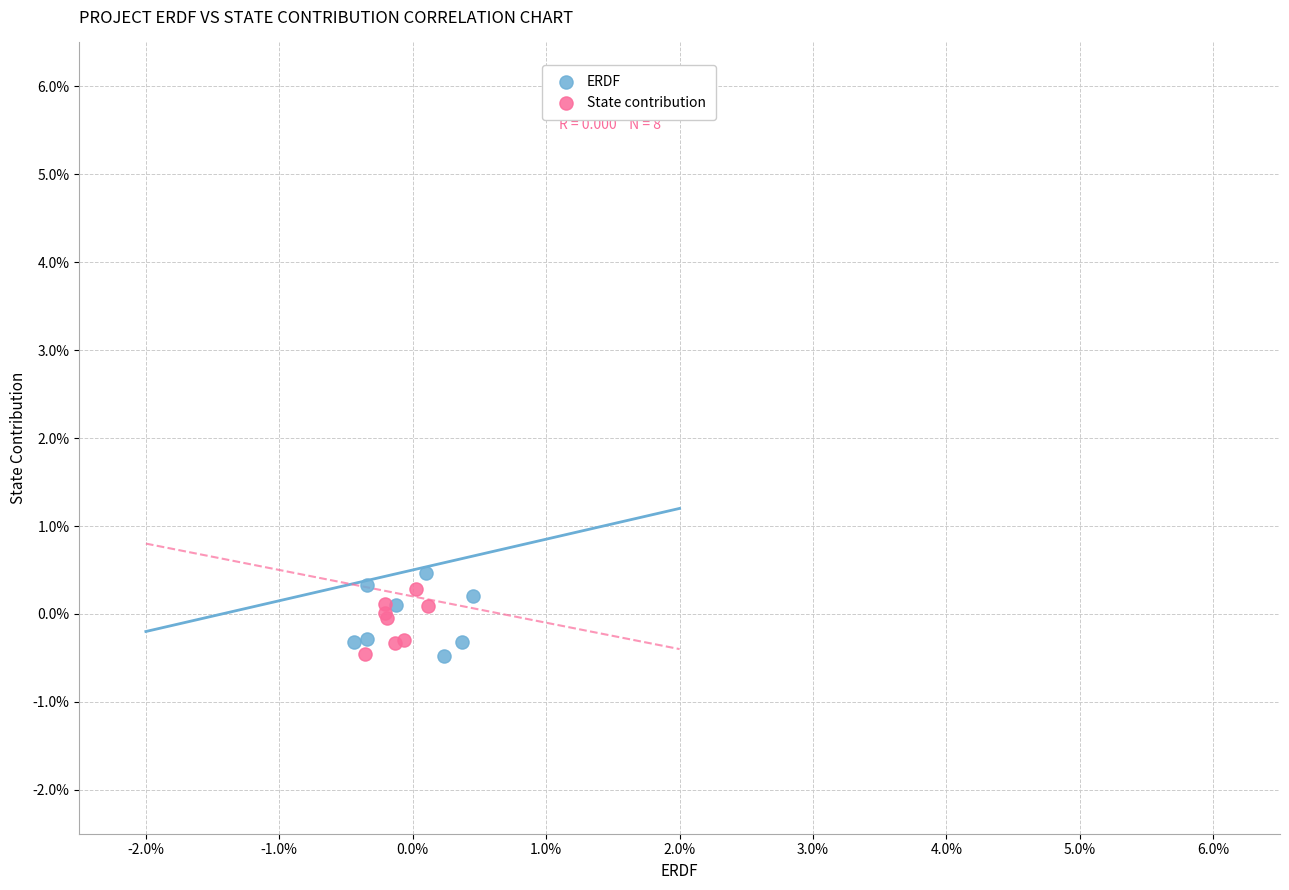

What are all the series names shown in the legend?

ERDF, State contribution